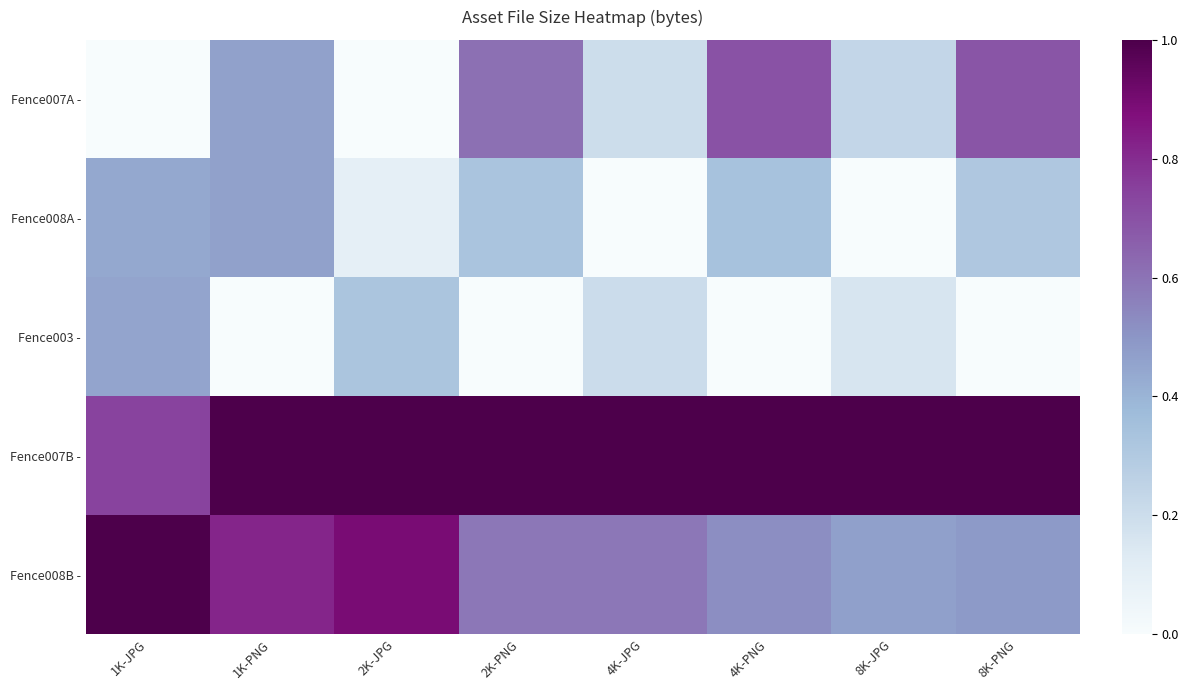

Reading left to right, transcribe all the data shown in this chart.

Fence007A -: 1K-JPG=0.0	1K-PNG=0.5	2K-JPG=0.0	2K-PNG=0.6	4K-JPG=0.2	4K-PNG=0.7	8K-JPG=0.2	8K-PNG=0.7
Fence008A -: 1K-JPG=0.4	1K-PNG=0.5	2K-JPG=0.1	2K-PNG=0.3	4K-JPG=0.0	4K-PNG=0.3	8K-JPG=0.0	8K-PNG=0.3
Fence003 -: 1K-JPG=0.4	1K-PNG=0.0	2K-JPG=0.3	2K-PNG=0.0	4K-JPG=0.2	4K-PNG=0.0	8K-JPG=0.2	8K-PNG=0.0
Fence007B -: 1K-JPG=0.7	1K-PNG=1.0	2K-JPG=1.0	2K-PNG=1.0	4K-JPG=1.0	4K-PNG=1.0	8K-JPG=1.0	8K-PNG=1.0
Fence008B -: 1K-JPG=1.0	1K-PNG=0.8	2K-JPG=0.9	2K-PNG=0.6	4K-JPG=0.6	4K-PNG=0.5	8K-JPG=0.5	8K-PNG=0.5